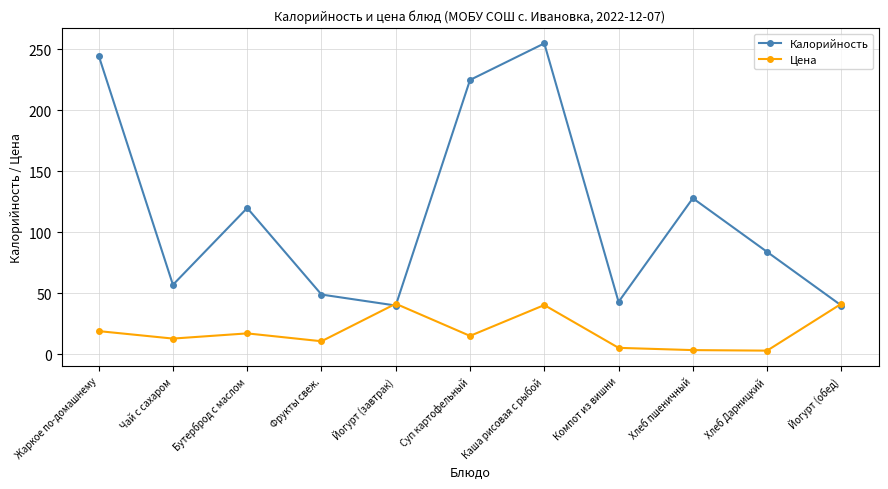

How many data points in Цена are less than 15?

5